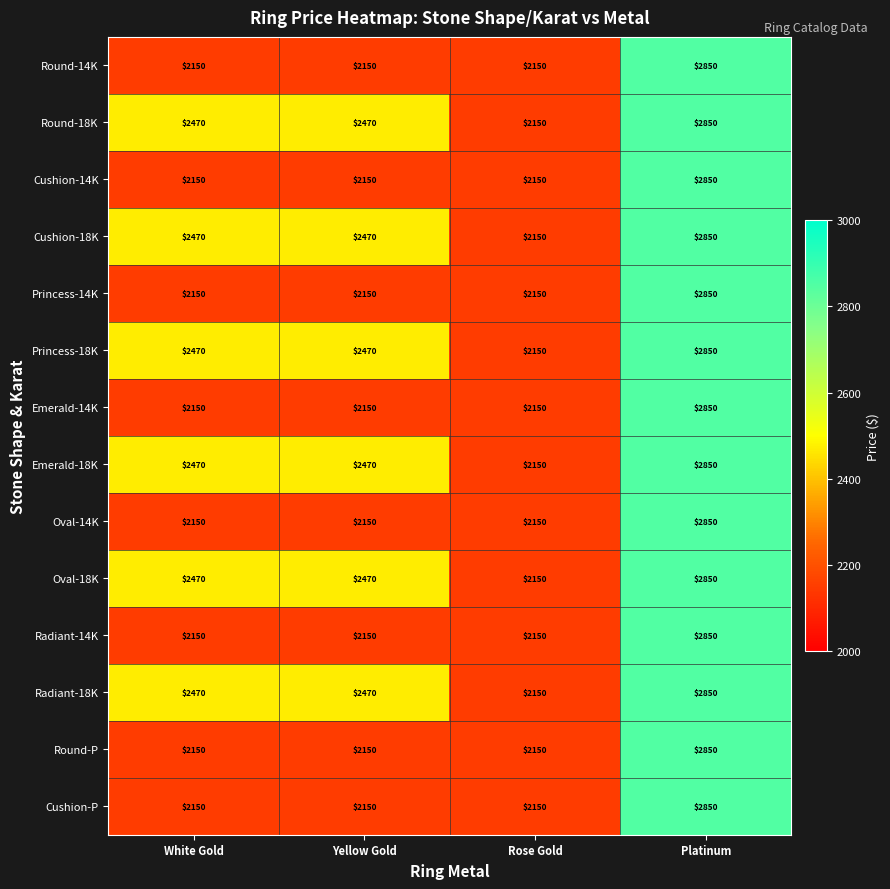

What value does the Princess-14K series have at Yellow Gold?

2150